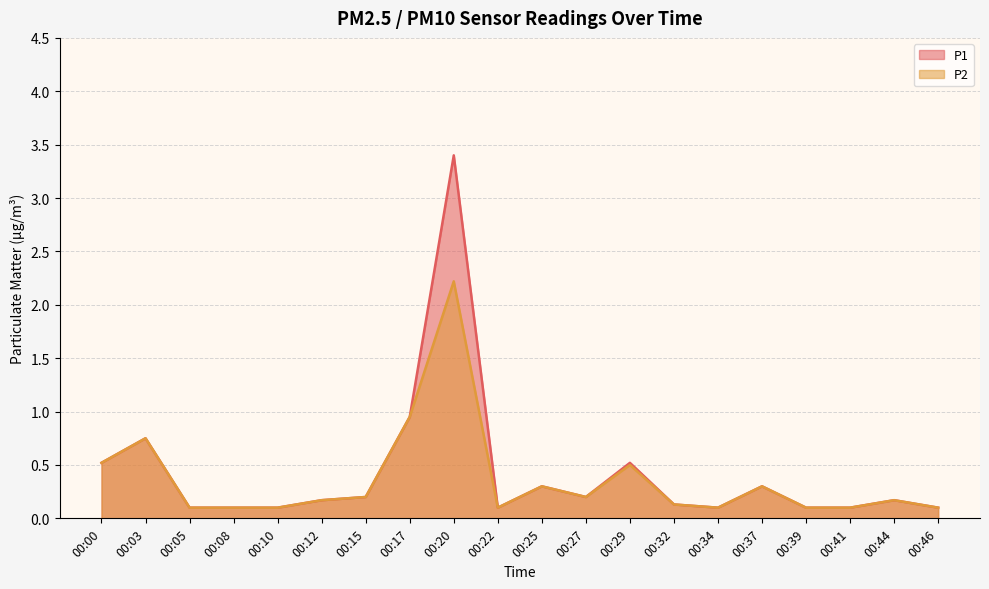

At which category is the sum across all series the highest?

00:20